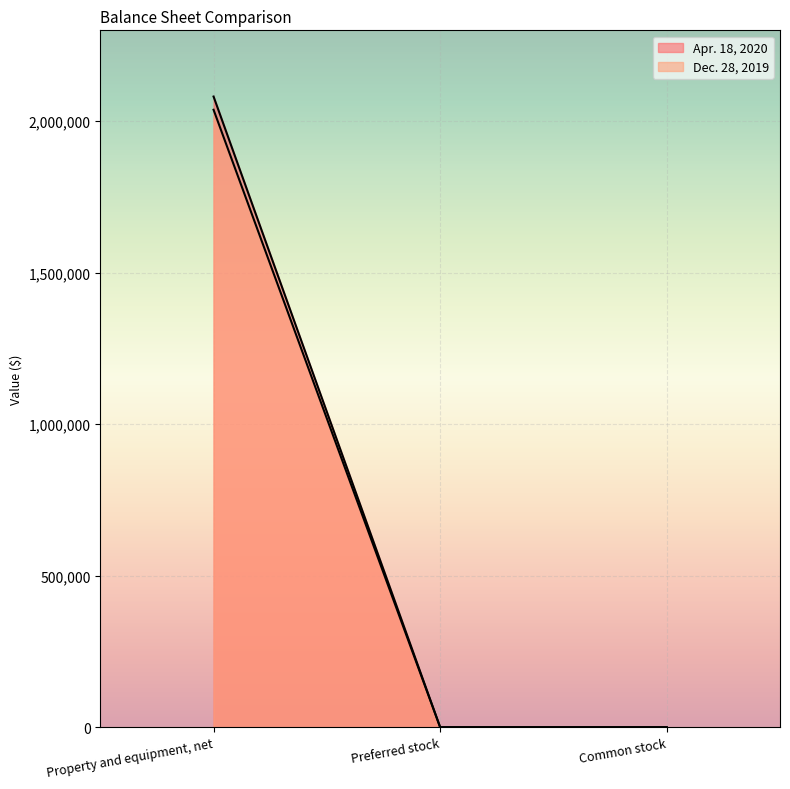

List the series in order of their overall mean, highest first.

Apr. 18, 2020, Dec. 28, 2019